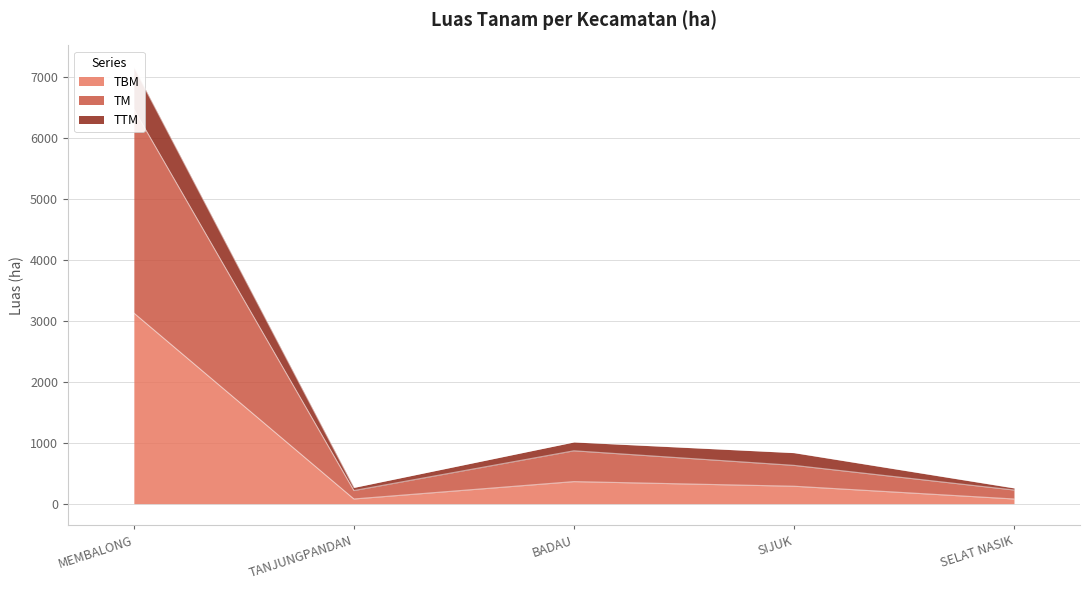

True or false: TBM and TTM intersect in this chart.

False